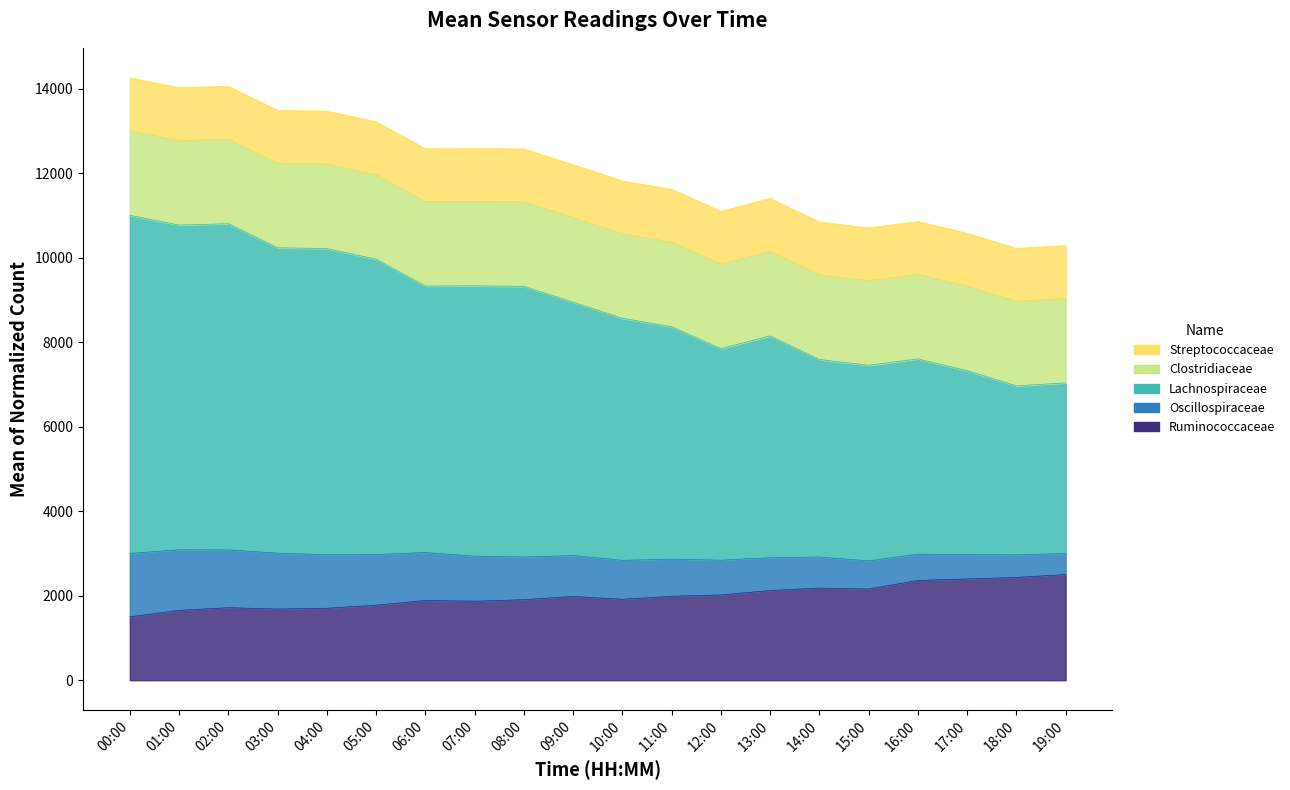

True or false: Ruminococcaceae and Lachnospiraceae intersect in this chart.

False